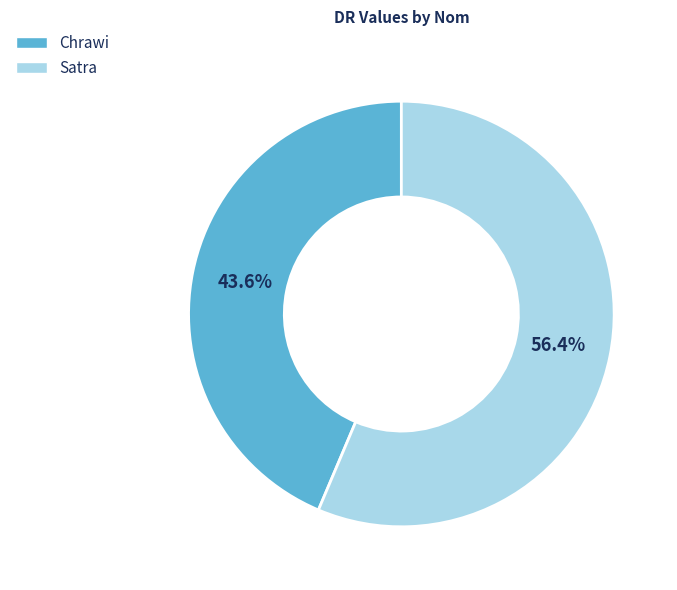

What is the largest slice in the pie chart?

Satra